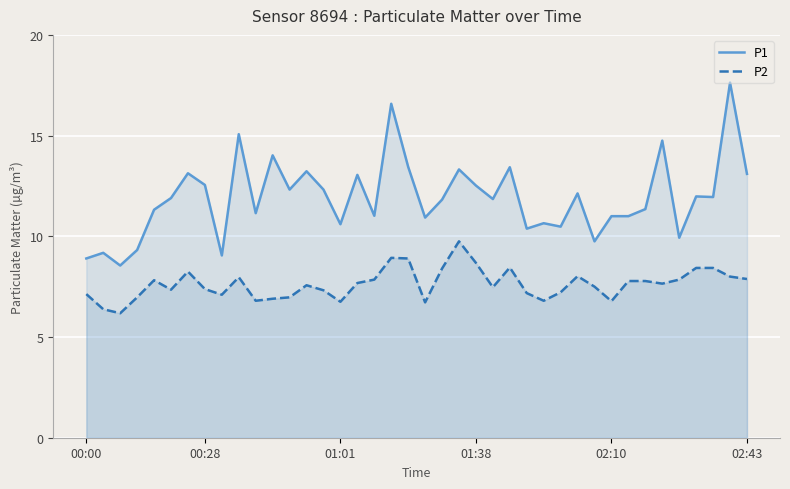

How many data points does each series have?

40